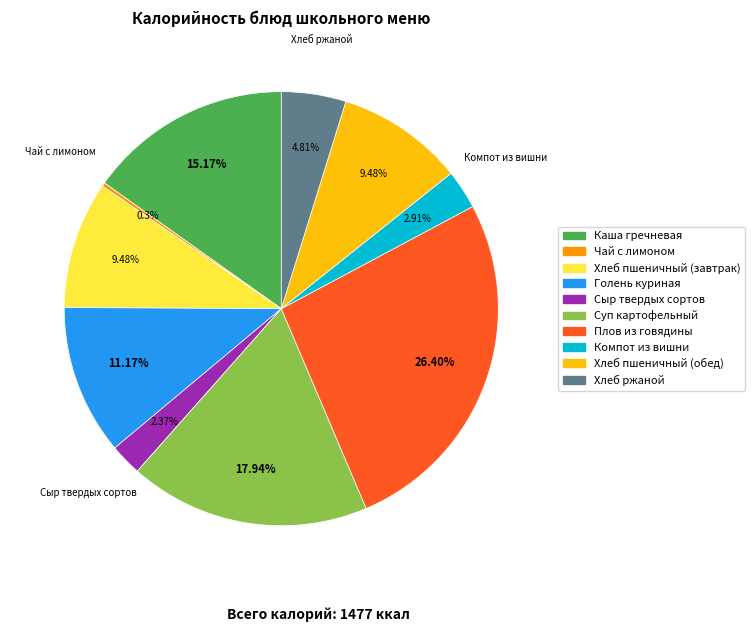

Which has a higher value, Голень куриная or Сыр твердых сортов?

Голень куриная